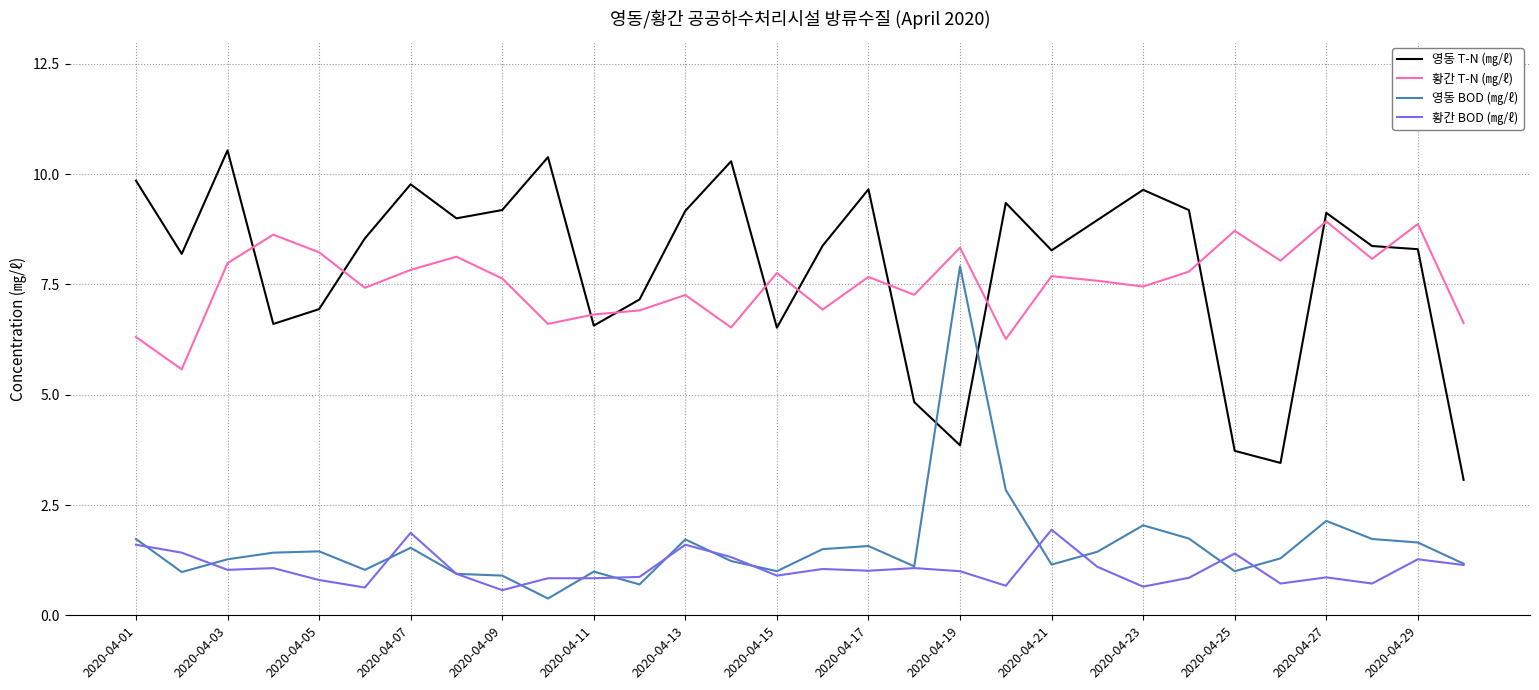

True or false: 영동 T-N (㎎/ℓ) and 황간 BOD (㎎/ℓ) intersect in this chart.

False